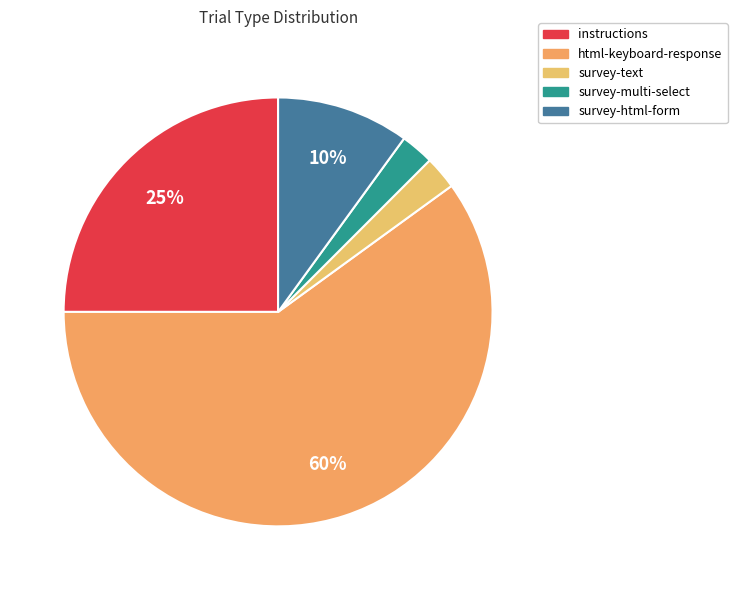

Approximately how many times larger is the value at survey-multi-select compared to survey-html-form?

0.2